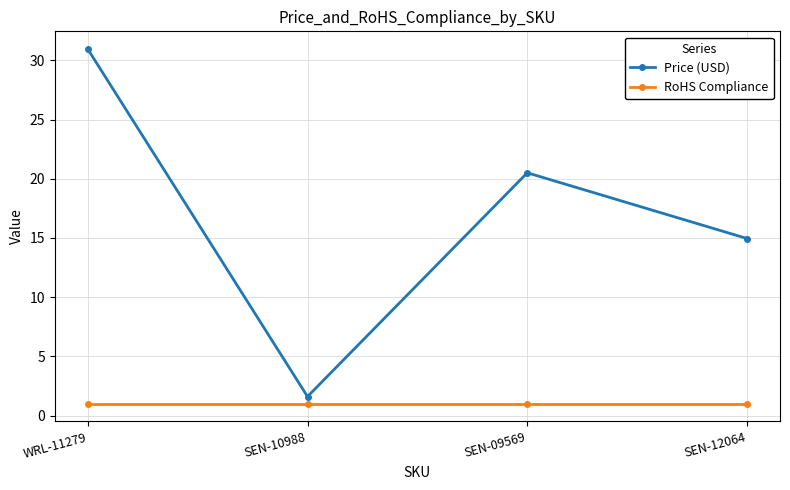

True or false: RoHS Compliance has more than 1 points higher than both neighbors.

False